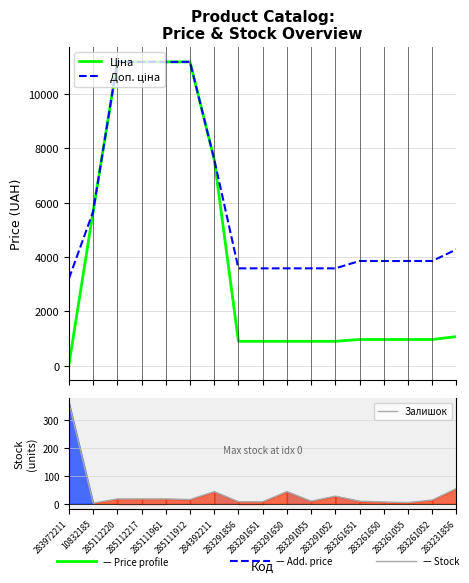

At 283231856, list the series in order from largest to smallest.

Доп. ціна, Ціна, Залишок